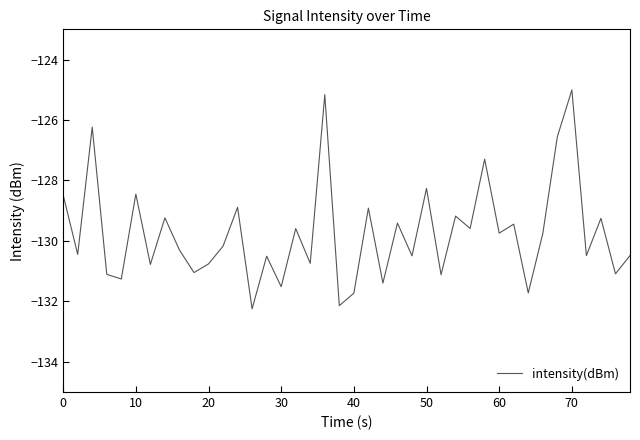

What is the difference between the maximum and minimum values?

7.2